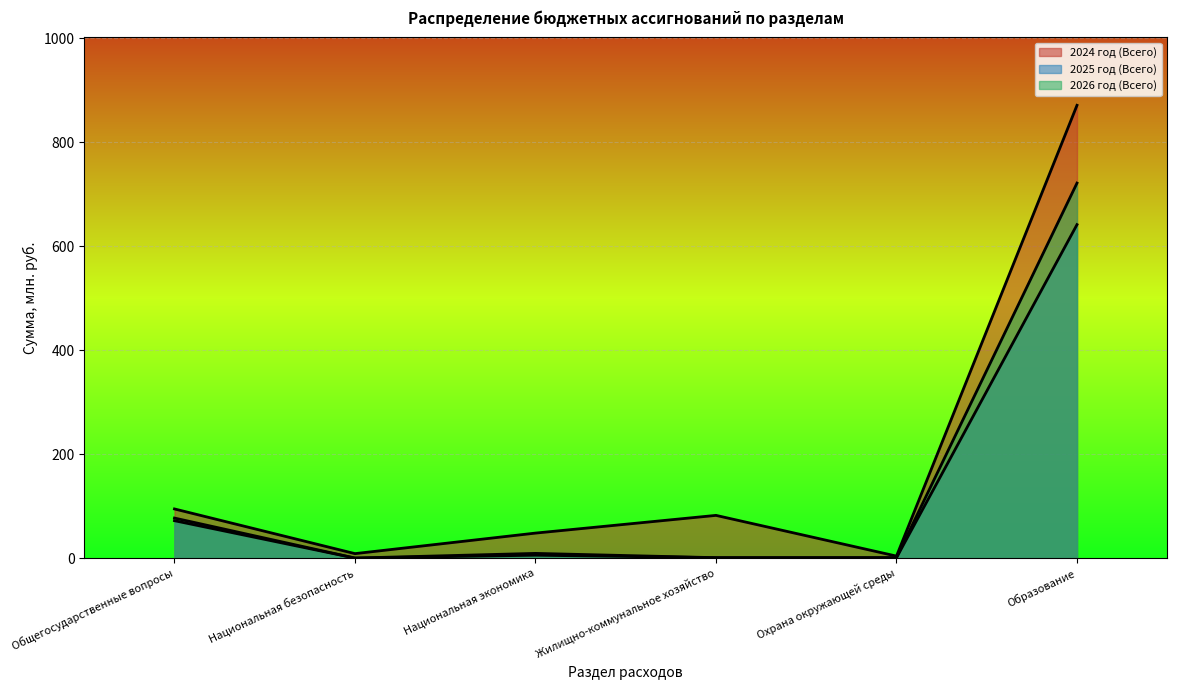

At which label does 2026 год (Всего) first exceed 5?

Общегосударственные вопросы